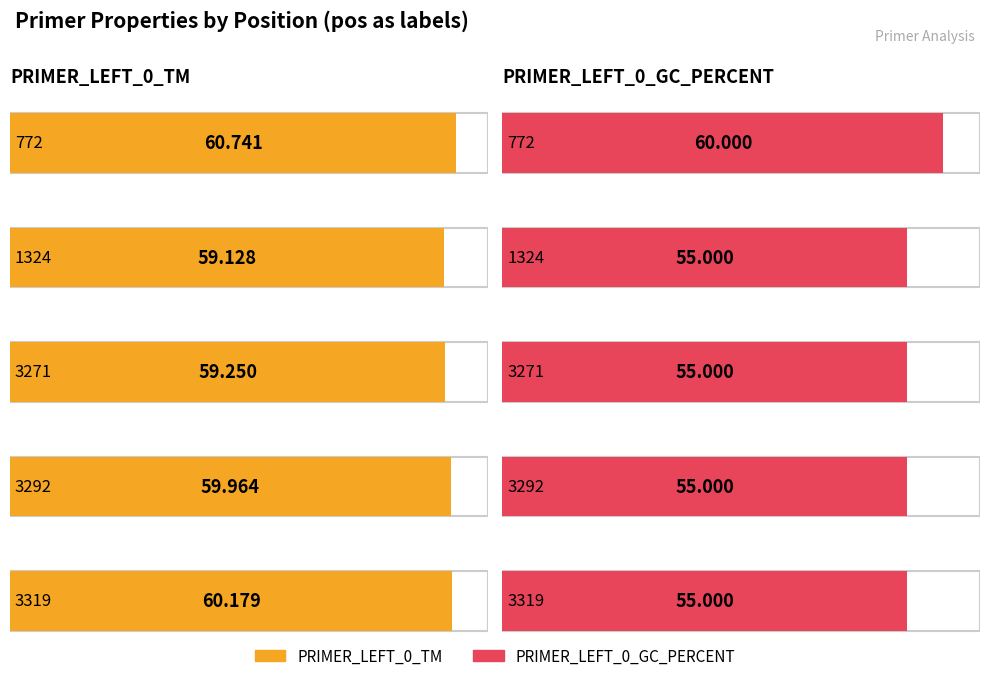

Where is PRIMER_LEFT_0_GC_PERCENT nearest to the value 57?

1324